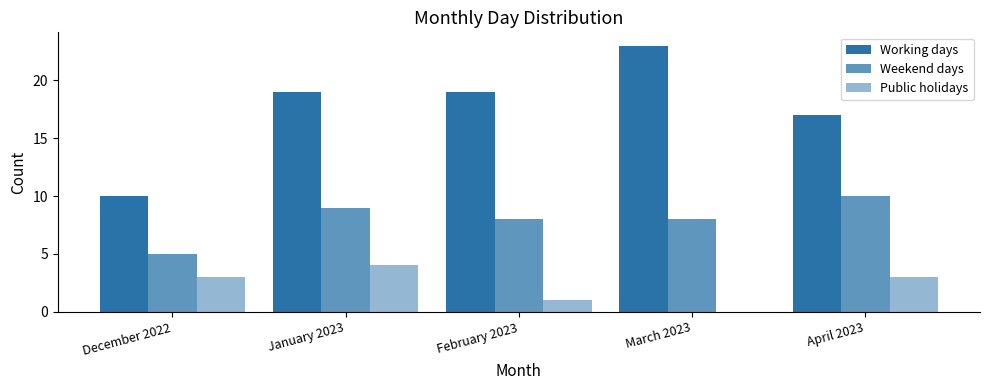

Does the chart contain stacked bars?

No